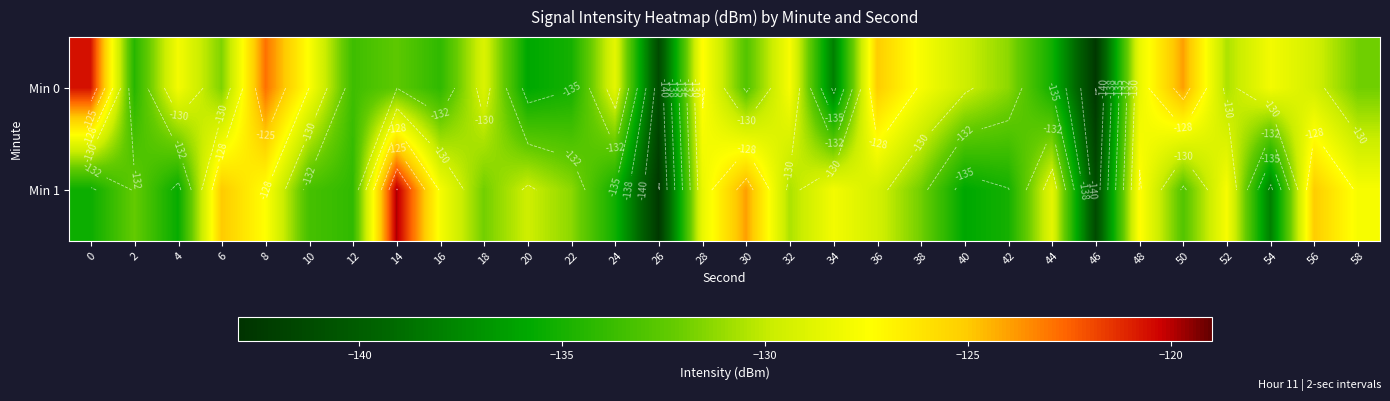

Which series has the largest total across all categories?

Min 0